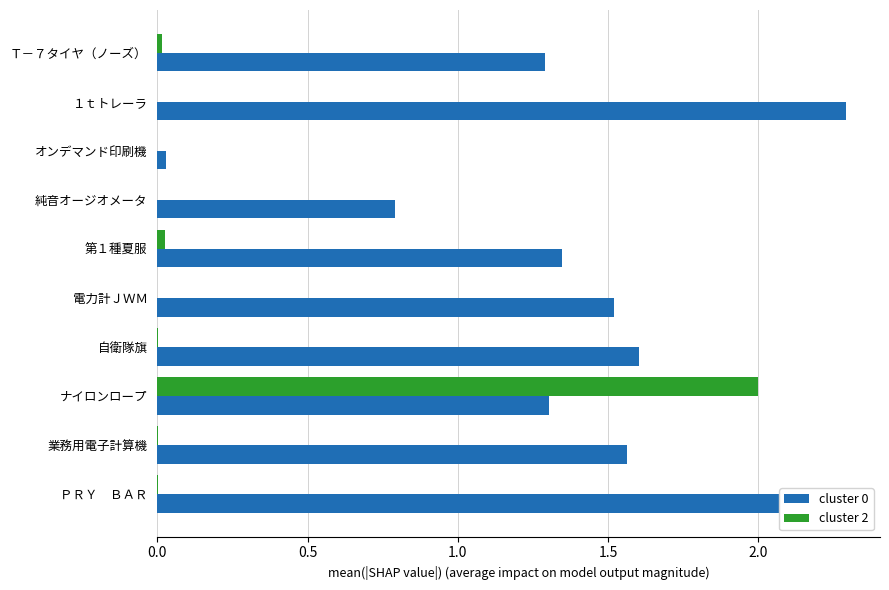

At which category is the sum across all series the highest?

ナイロンロープ